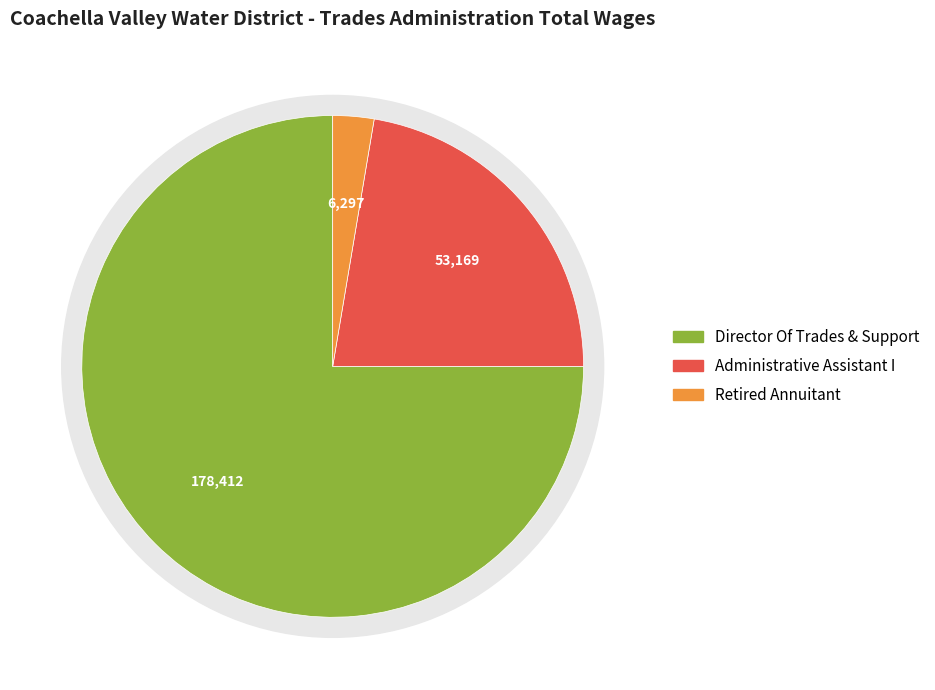

True or false: Administrative Assistant I accounts for 22% of the total.

True